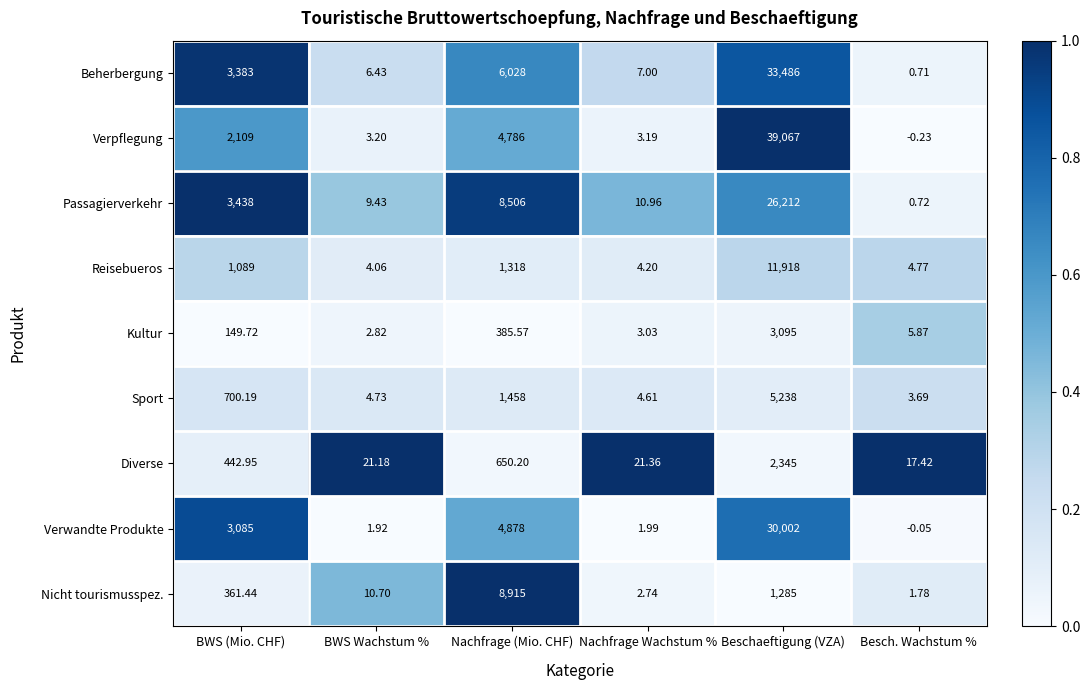

Which category has the lowest value in the Beherbergung series?

Besch. Wachstum %